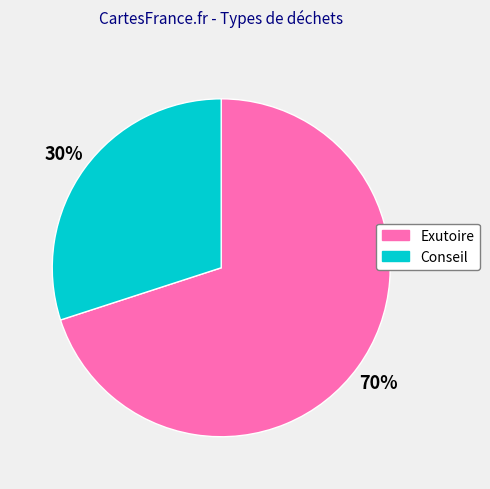

Approximately how many times larger is the value at Conseil compared to Exutoire?

0.4